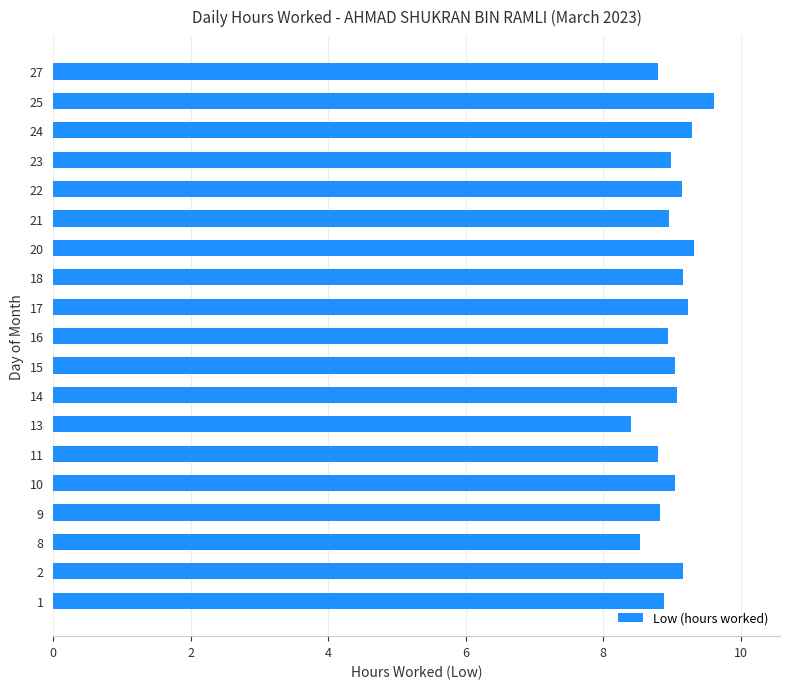

What is the sum of the values at 10 and 14?

18.1